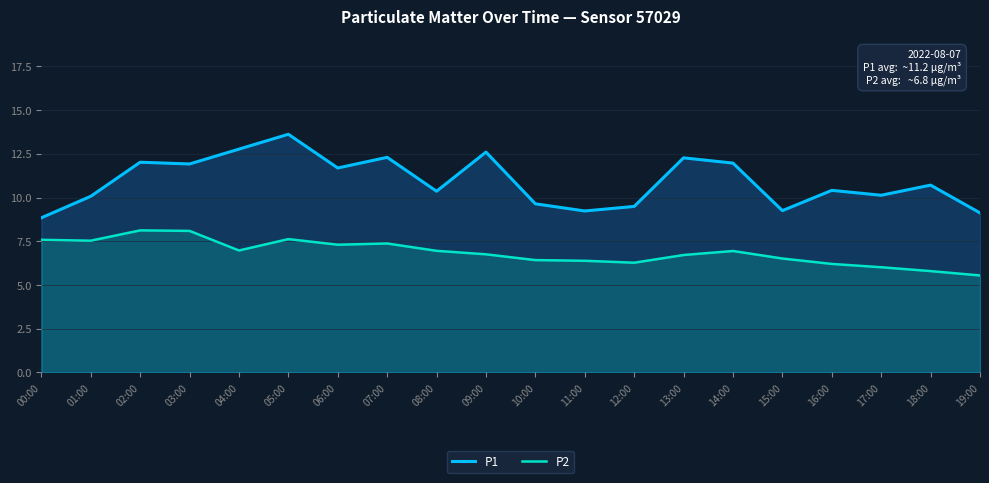

What is the sum of the P2 values at 12:00 and 13:00?

13.0